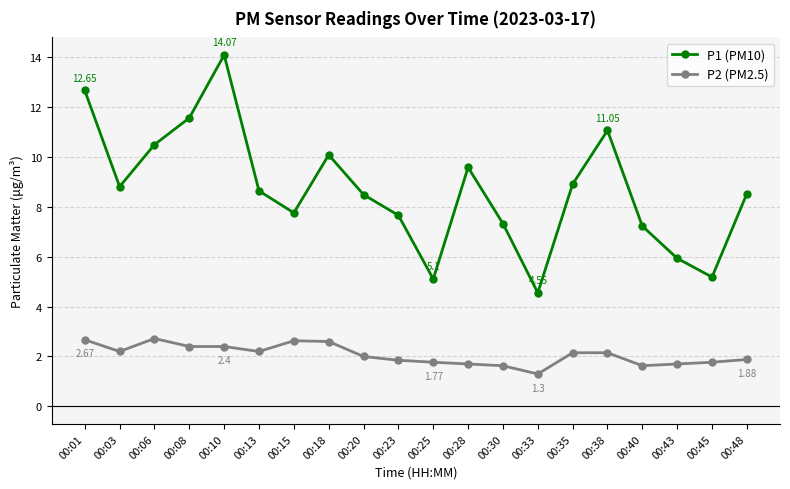

Rank the series by their maximum value, from highest to lowest.

P1 (PM10), P2 (PM2.5)